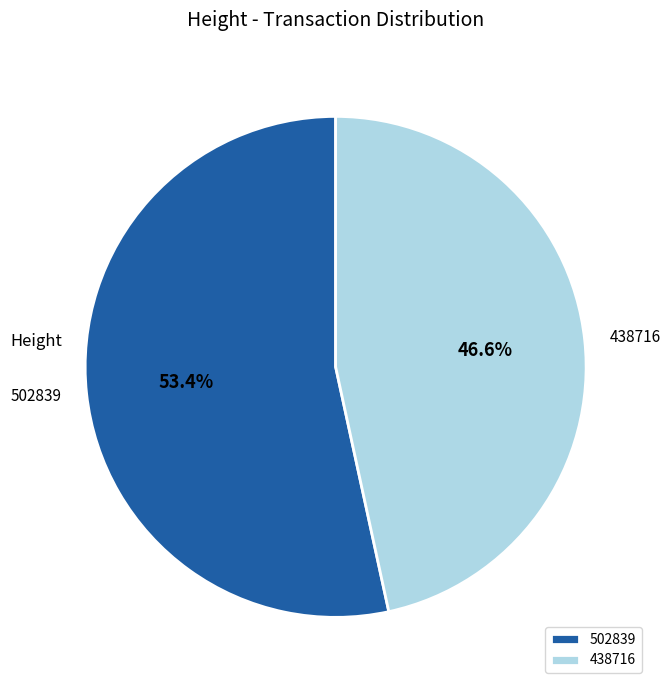

What percentage is NOT represented by 502839?

46.6%